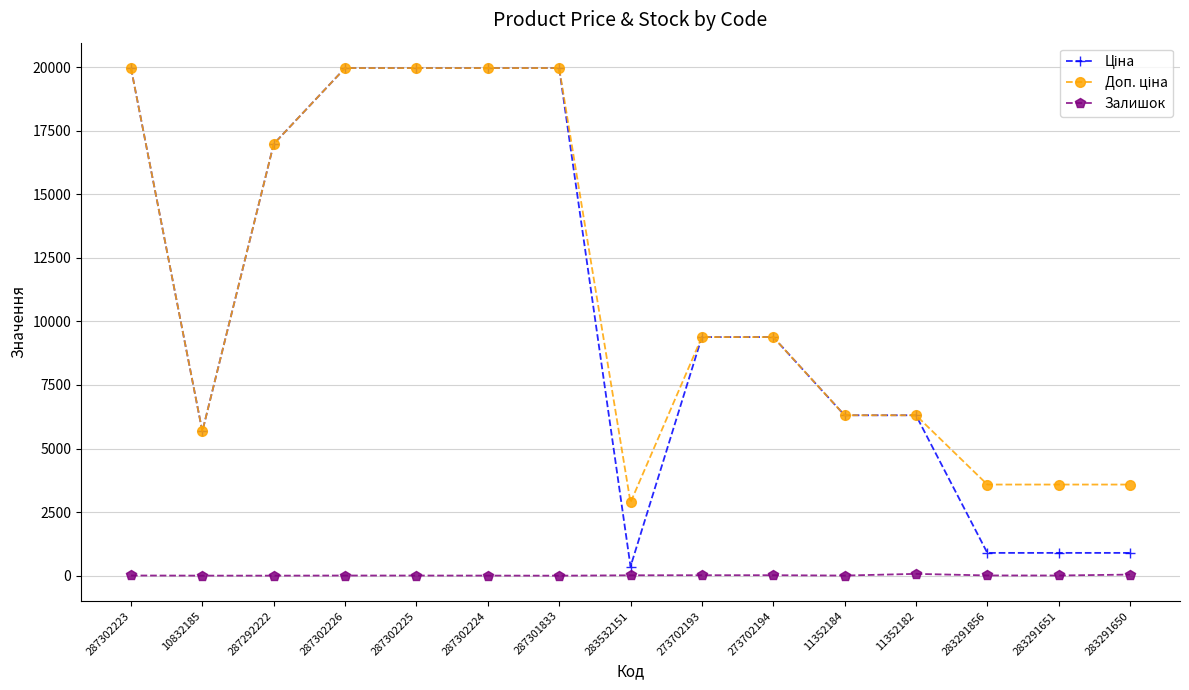

True or false: Залишок has more than 1 points higher than both neighbors.

True